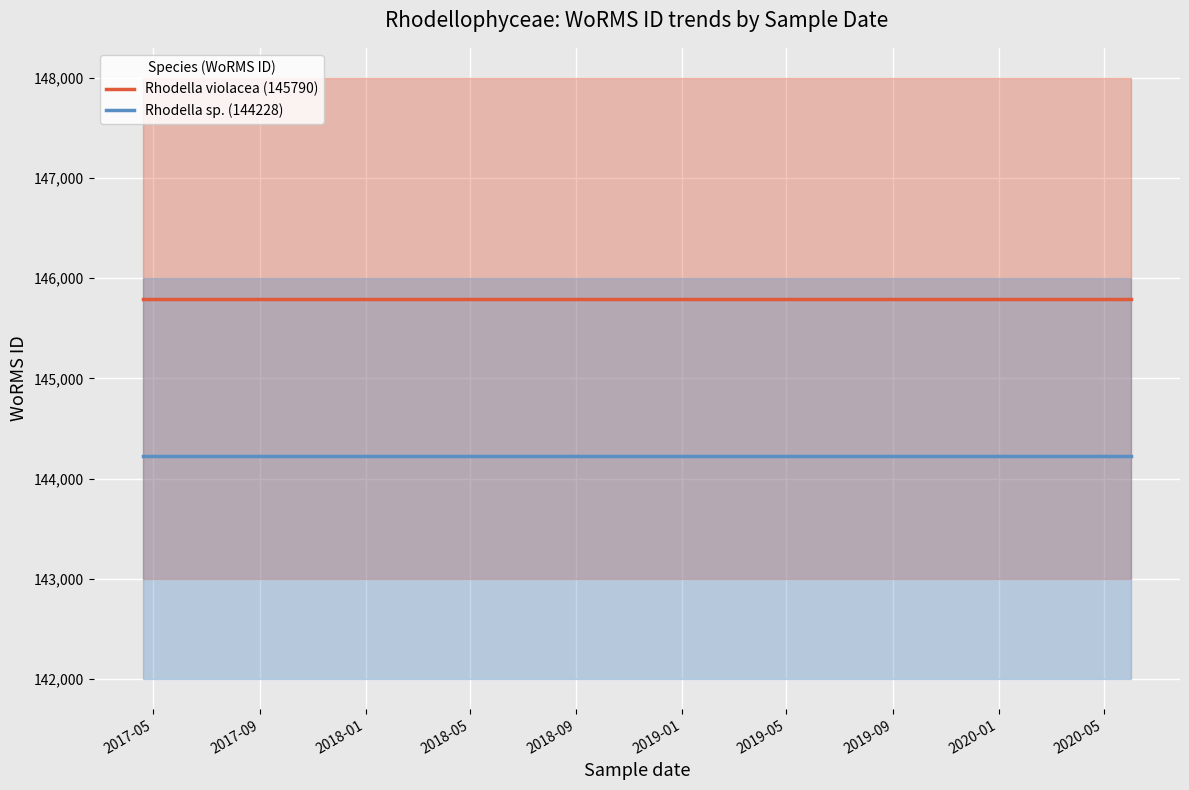

The value of Rhodella sp. (144228) at 2017-05 is 144228. True or false?

True